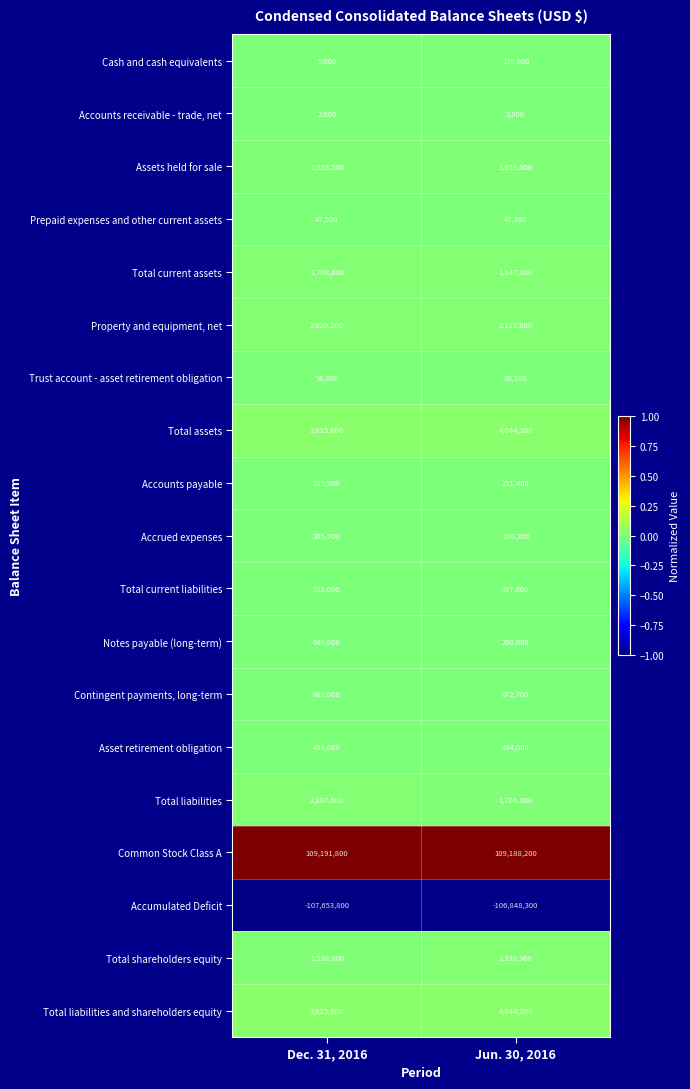

Which category has the lowest value across all series?

Dec. 31, 2016